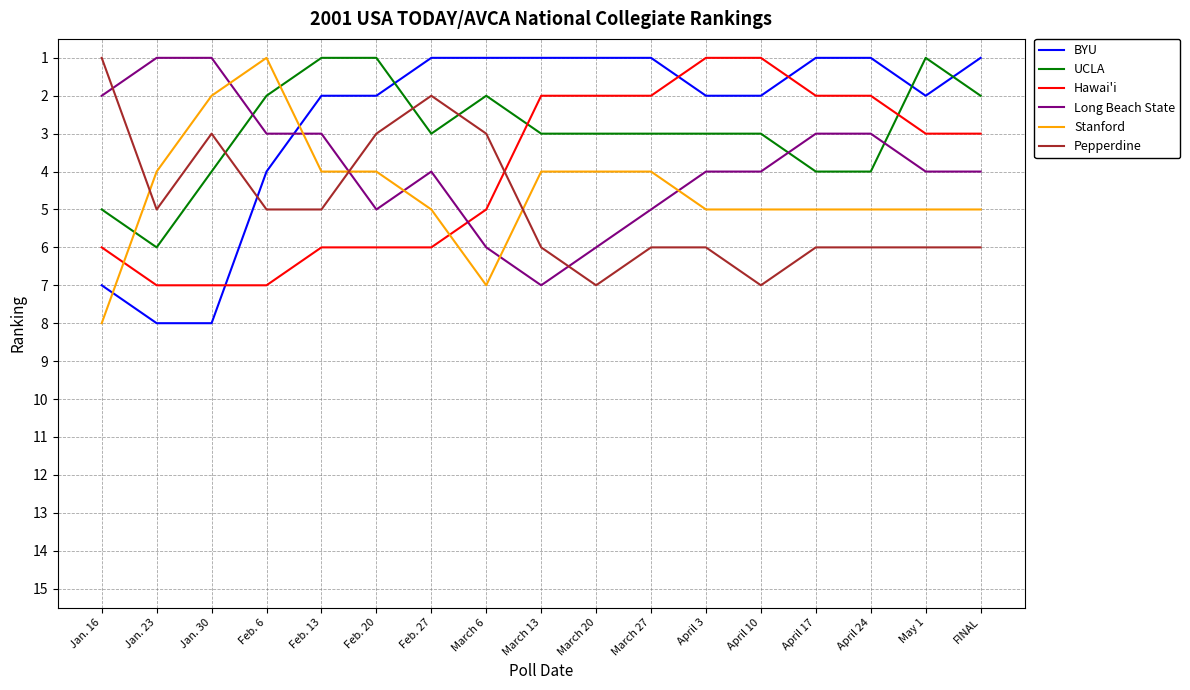

What is the difference between the highest and lowest values at Jan. 23?

7